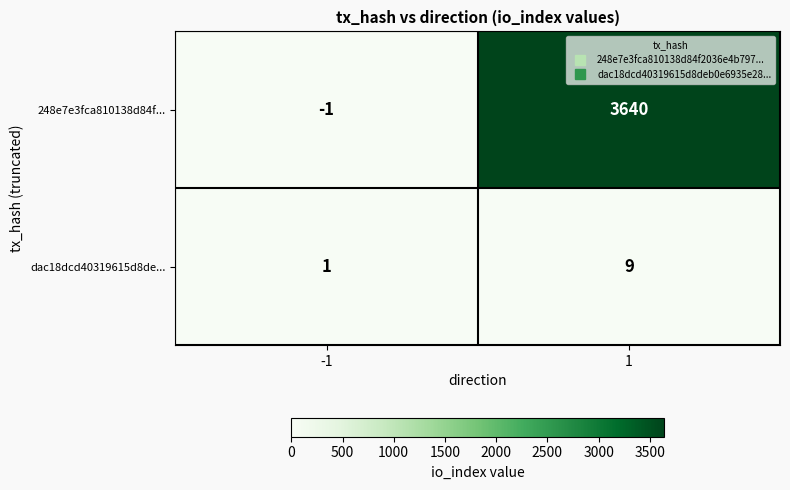

Reading left to right, list all the values displayed in this chart.

248e7e3fca810138d84f...: -1=-1	1=3640
dac18dcd40319615d8de...: -1=1	1=9